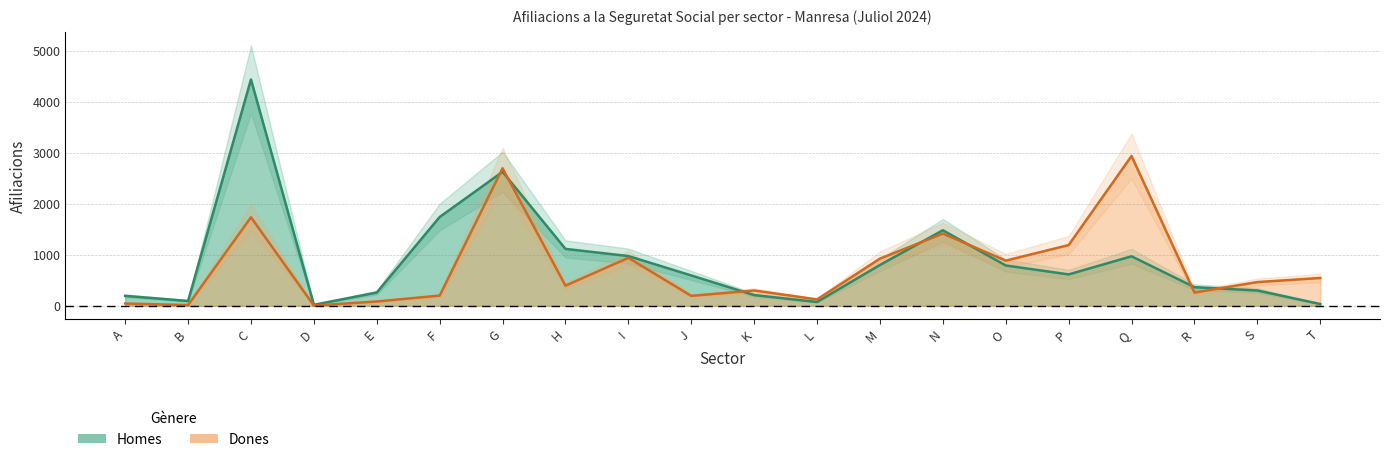

What is the greatest value displayed?

4435